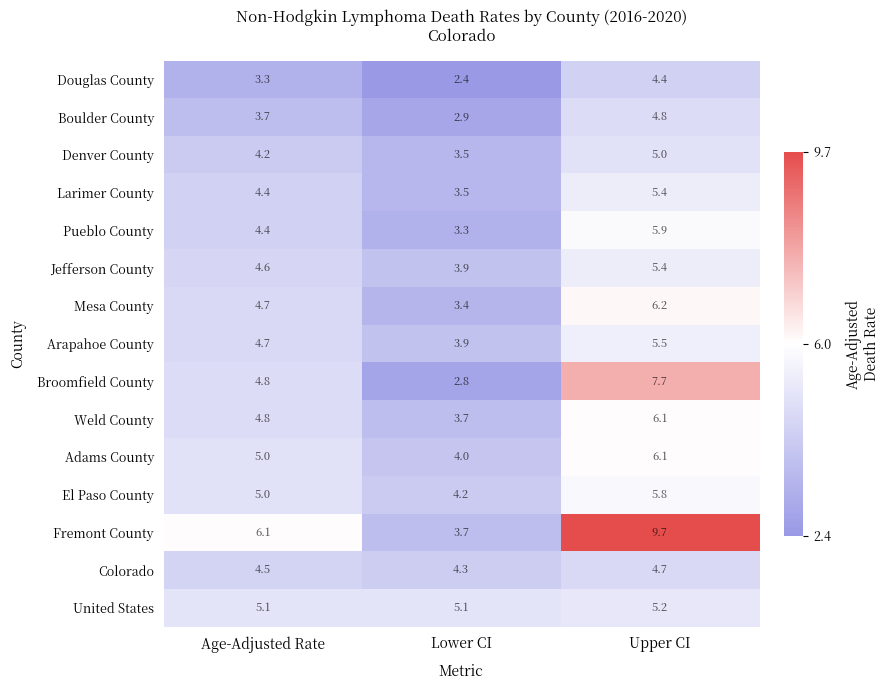

At which label does Jefferson County first exceed 4?

Age-Adjusted Rate